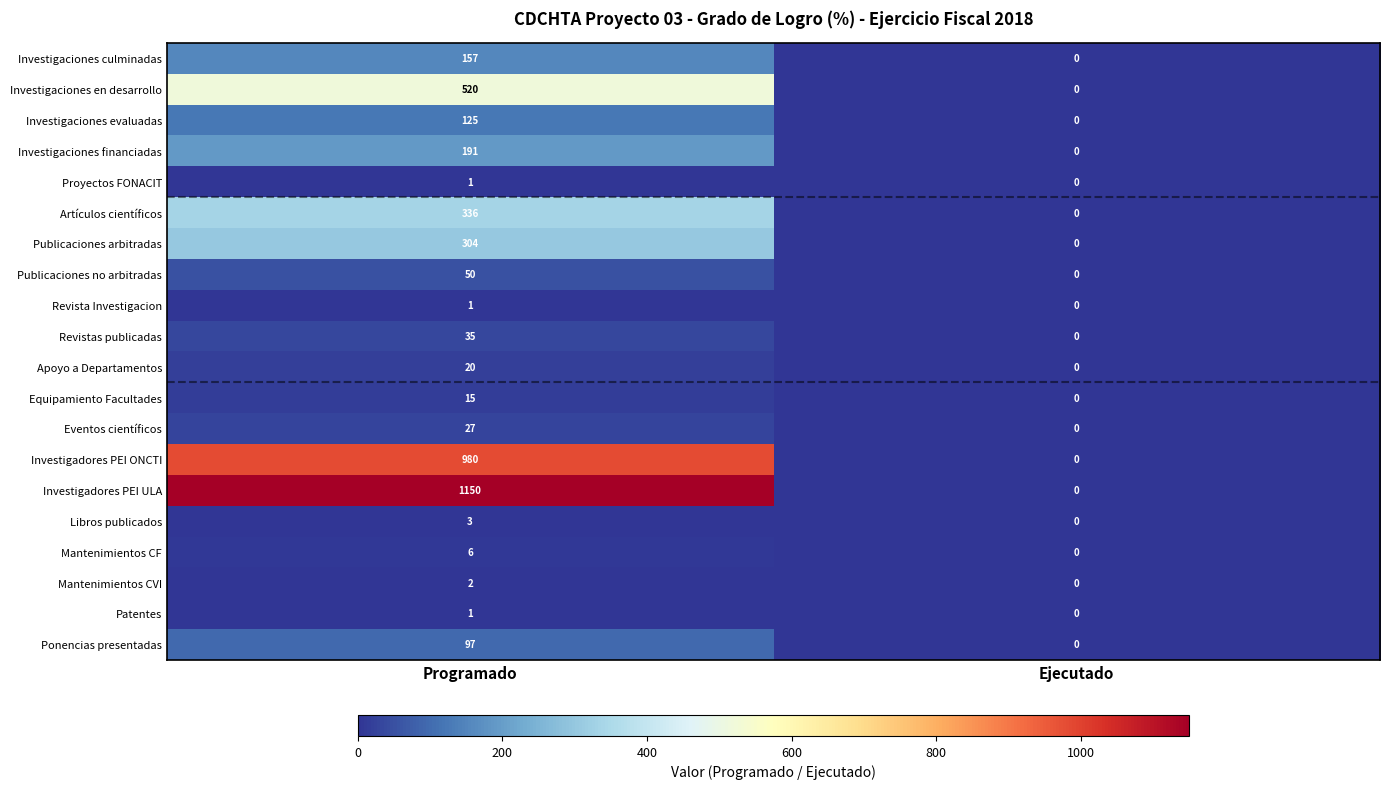

The value of Investigaciones en desarrollo at Ejecutado is 0. True or false?

True